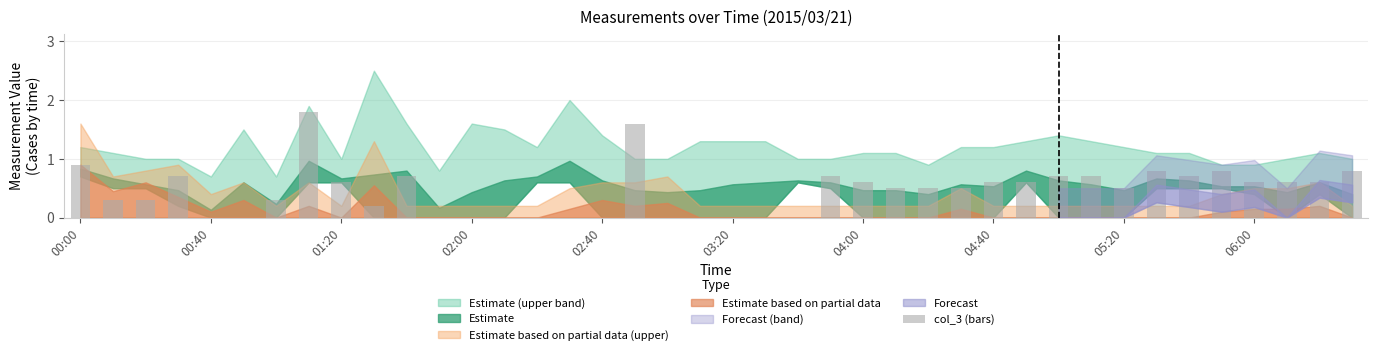

The chart shows a value of 0.9 at 00:00. True or false?

True